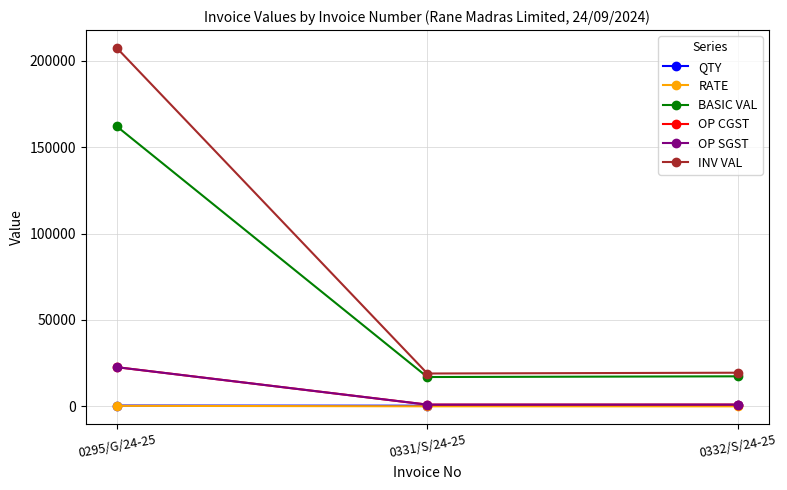

What is the difference between the RATE values at 0331/S/24-25 and 0295/G/24-25?

281.6